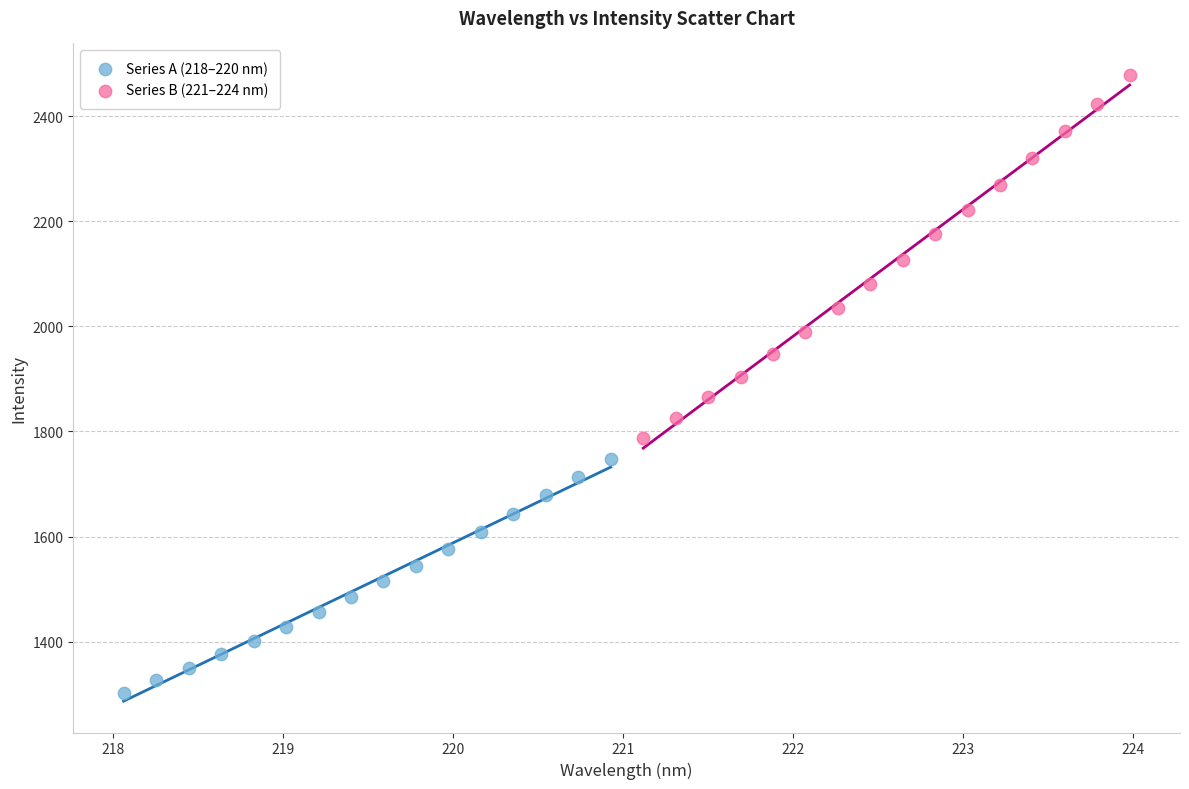

Which series has the widest spread of Y values?

Series B (221–224 nm)